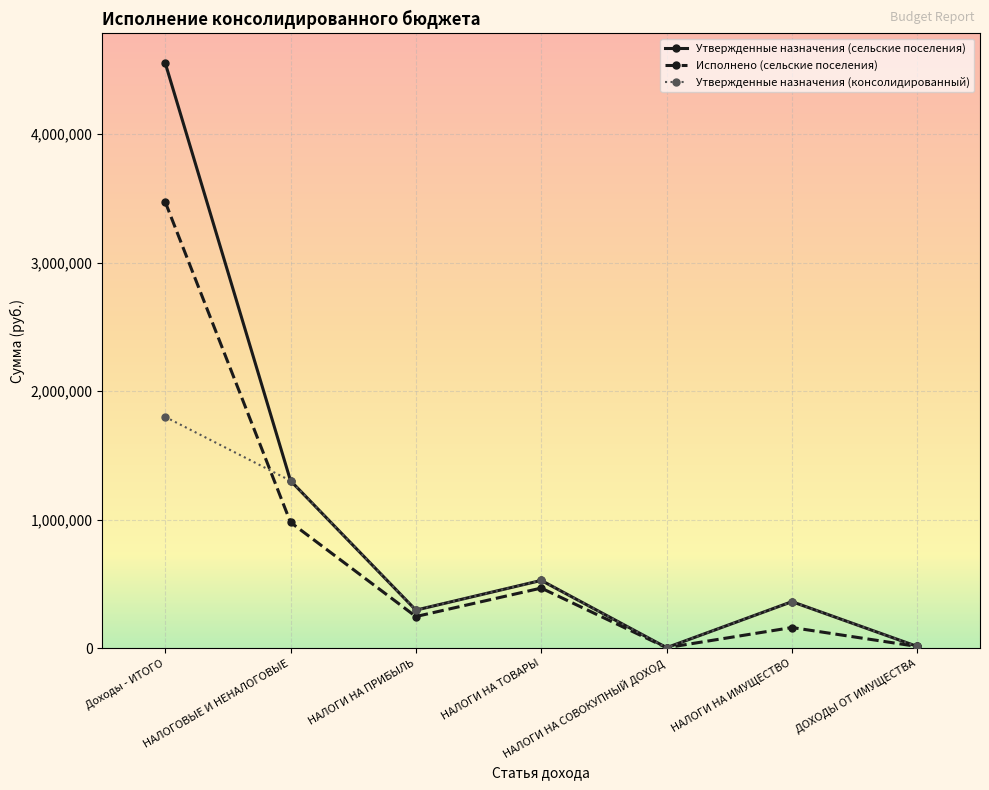

What is the highest value of the Исполнено (сельские поселения) series?

3473398.3